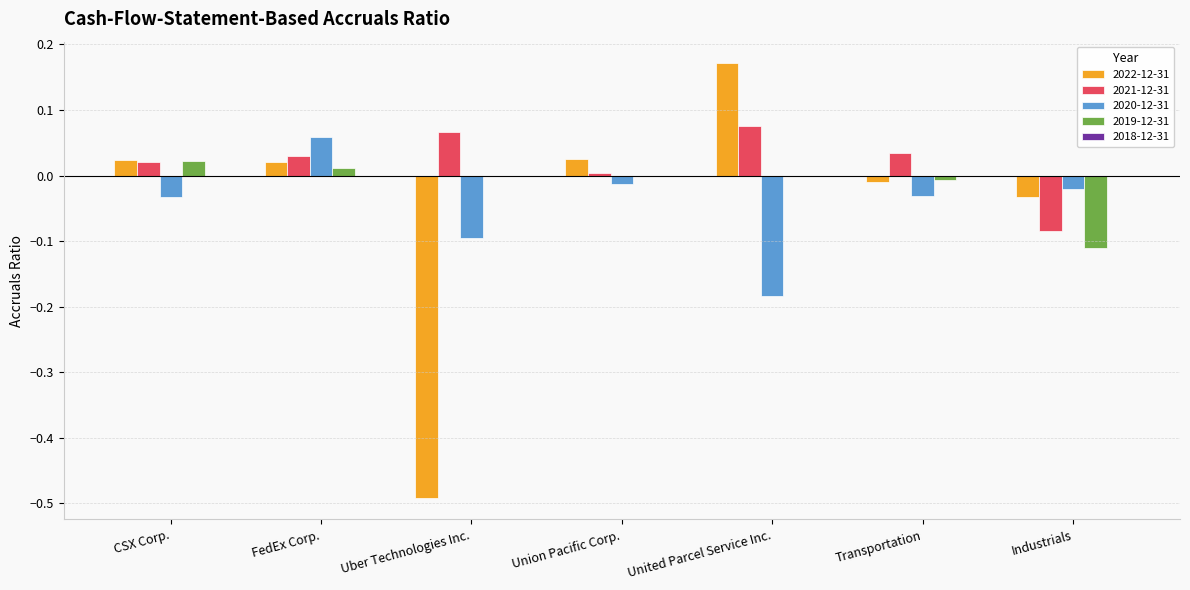

True or false: 2019-12-31 has a value of -0.1 at United Parcel Service Inc..

False